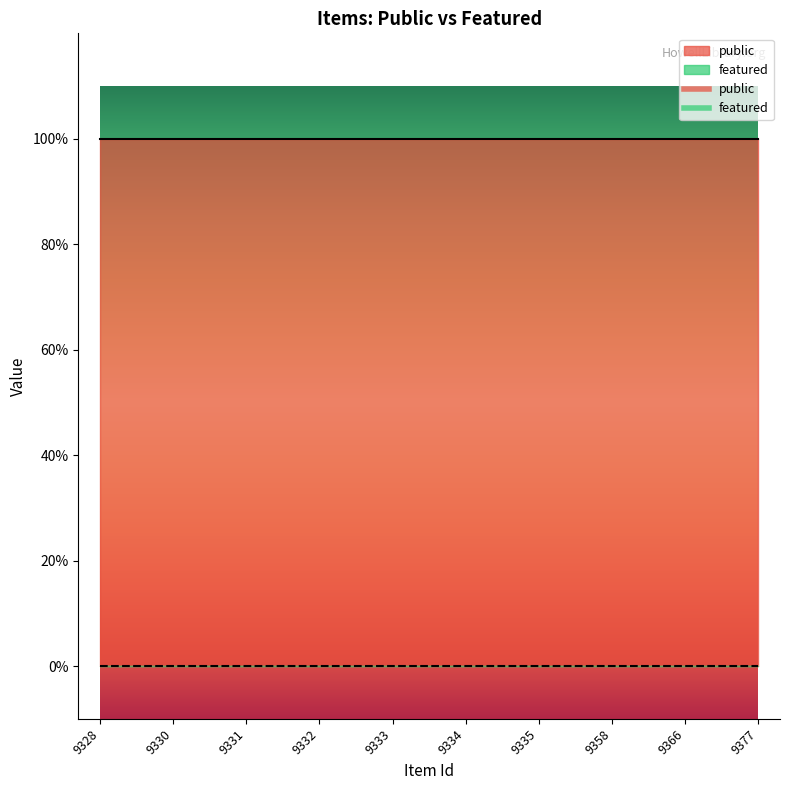

Which series has the largest total across all categories?

public